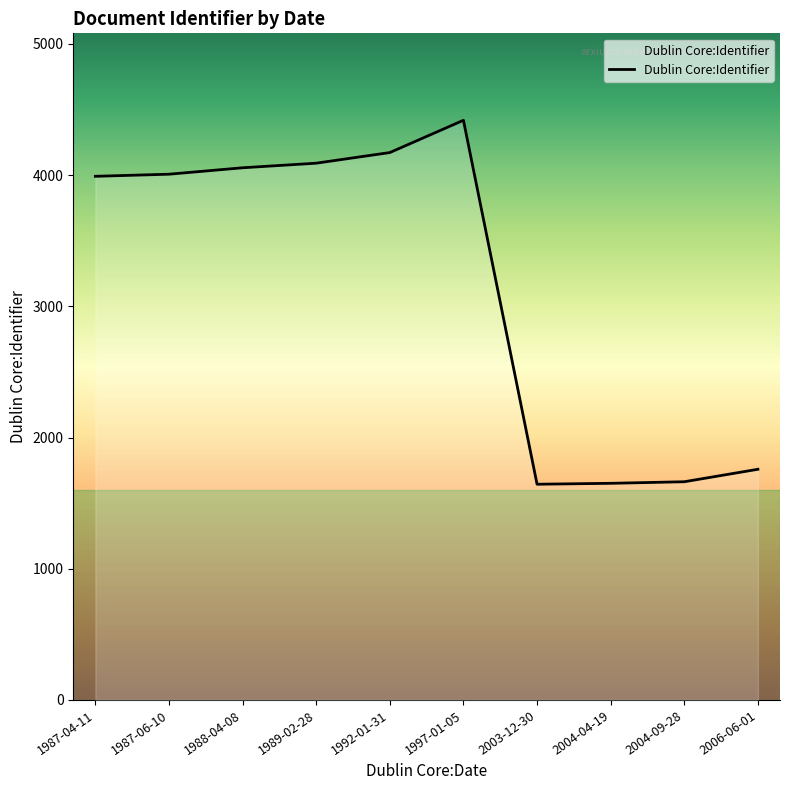

What is the change in value from 1988-04-08 to 2004-09-28?

-2393